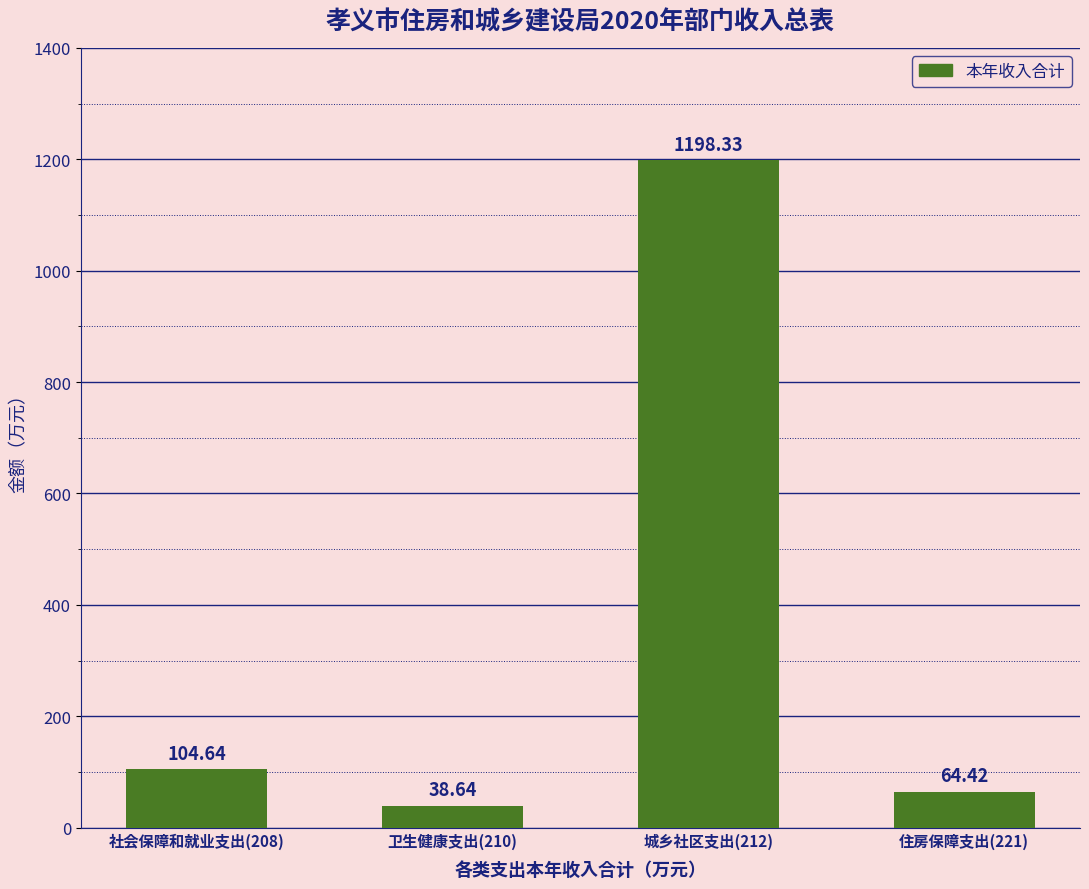

List the labels in order of value, smallest first.

卫生健康支出(210), 住房保障支出(221), 社会保障和就业支出(208), 城乡社区支出(212)